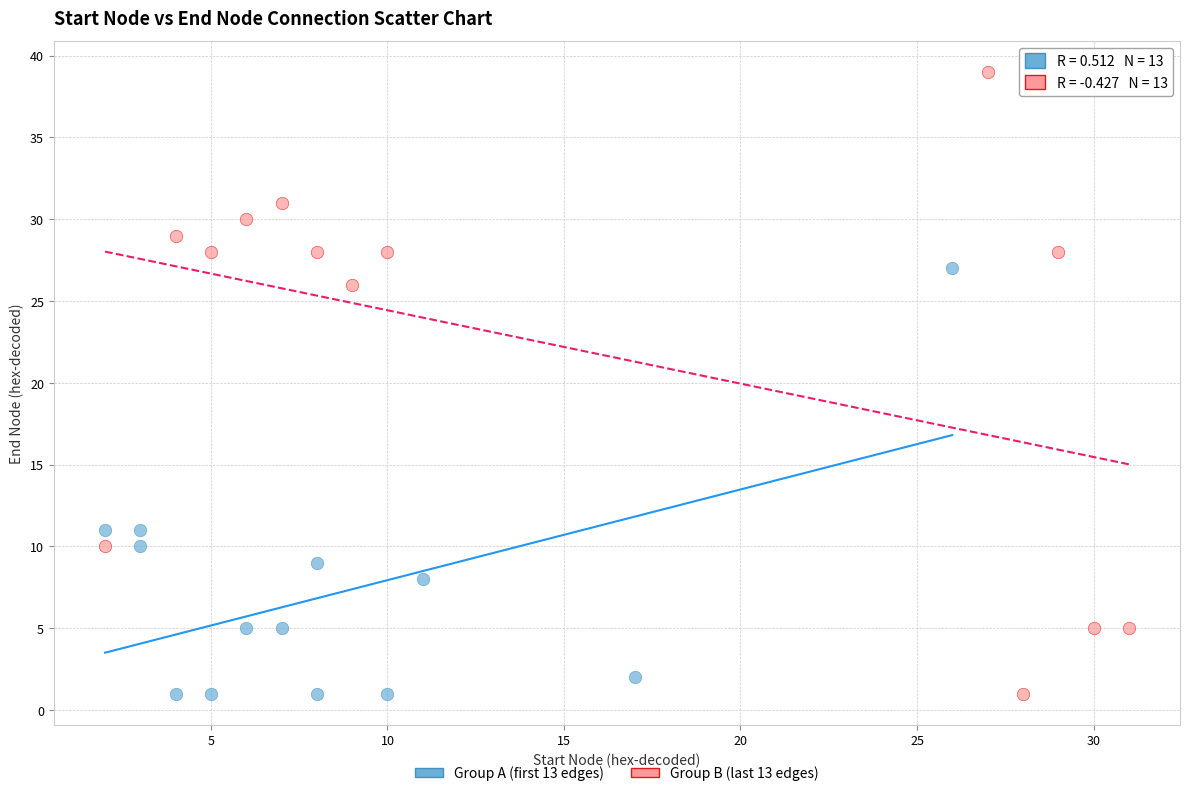

What are all the series names shown in the legend?

Group A (first 13 edges), Group B (last 13 edges)